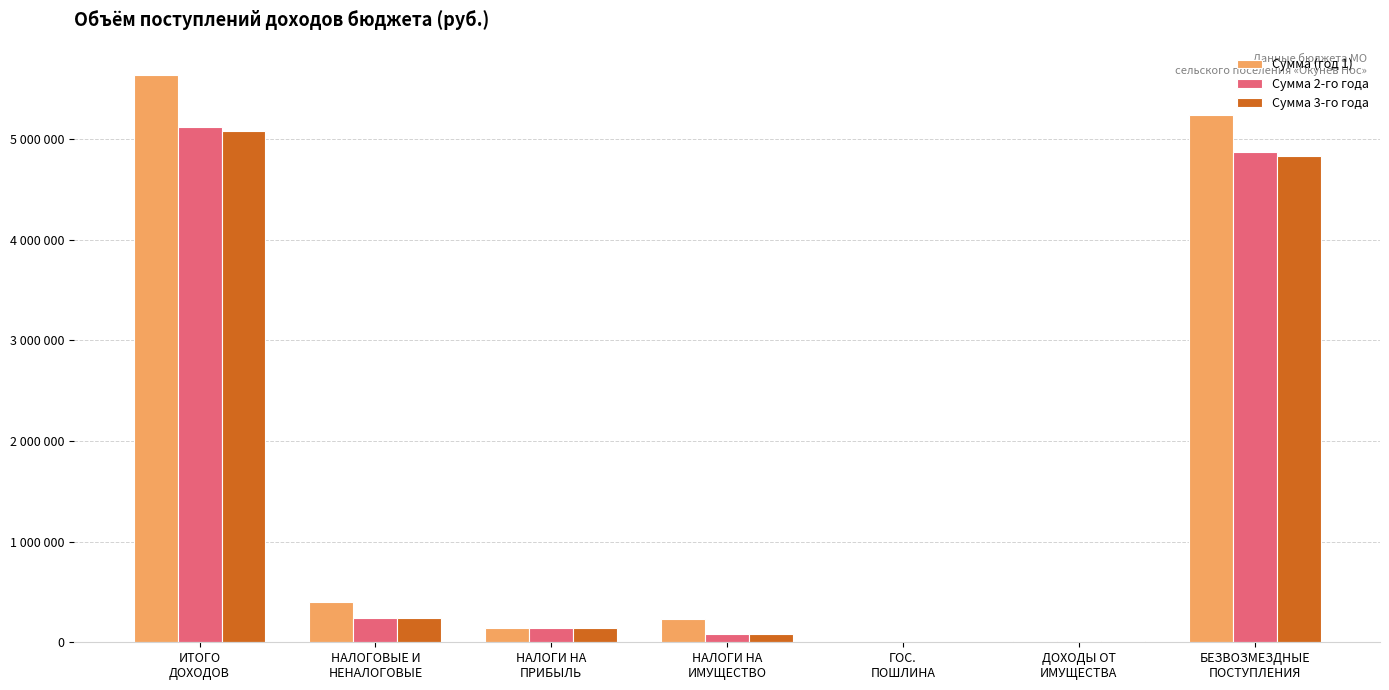

Which series has the largest range (max minus min)?

Сумма (год 1)